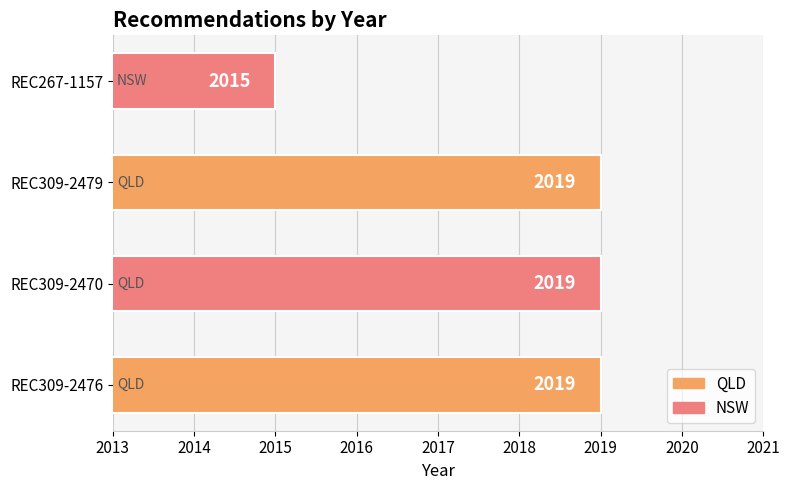

Reading bottom to top, transcribe all the data shown in this chart.

2019	2019	2019	2015